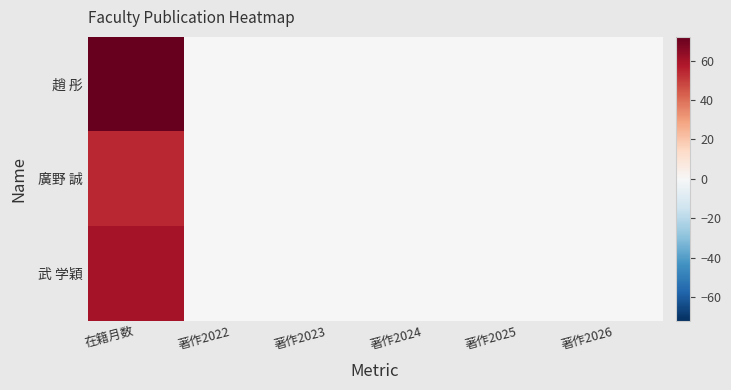

Which series has the largest total across all categories?

趙 彤